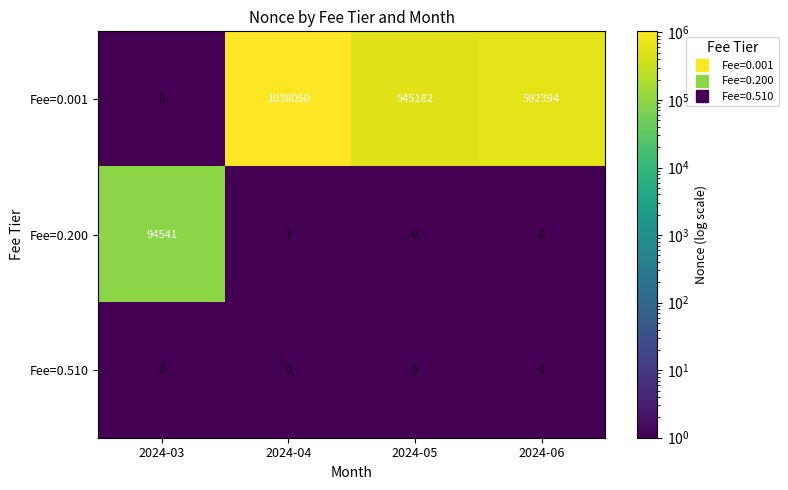

How many values in the Fee=0.001 series are below 592394?

2